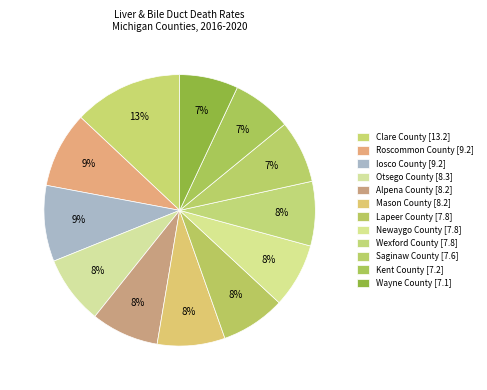

What percentage is NOT represented by Wexford County?

92.3%